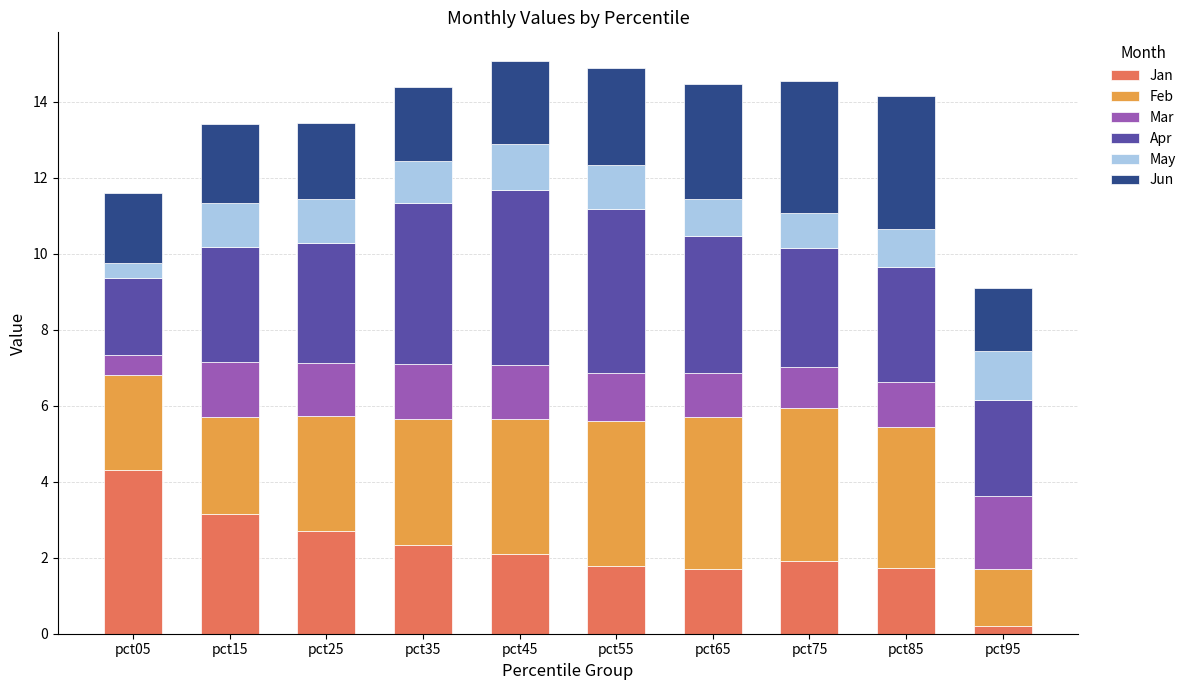

What is the total value across all series at pct65?

14.5